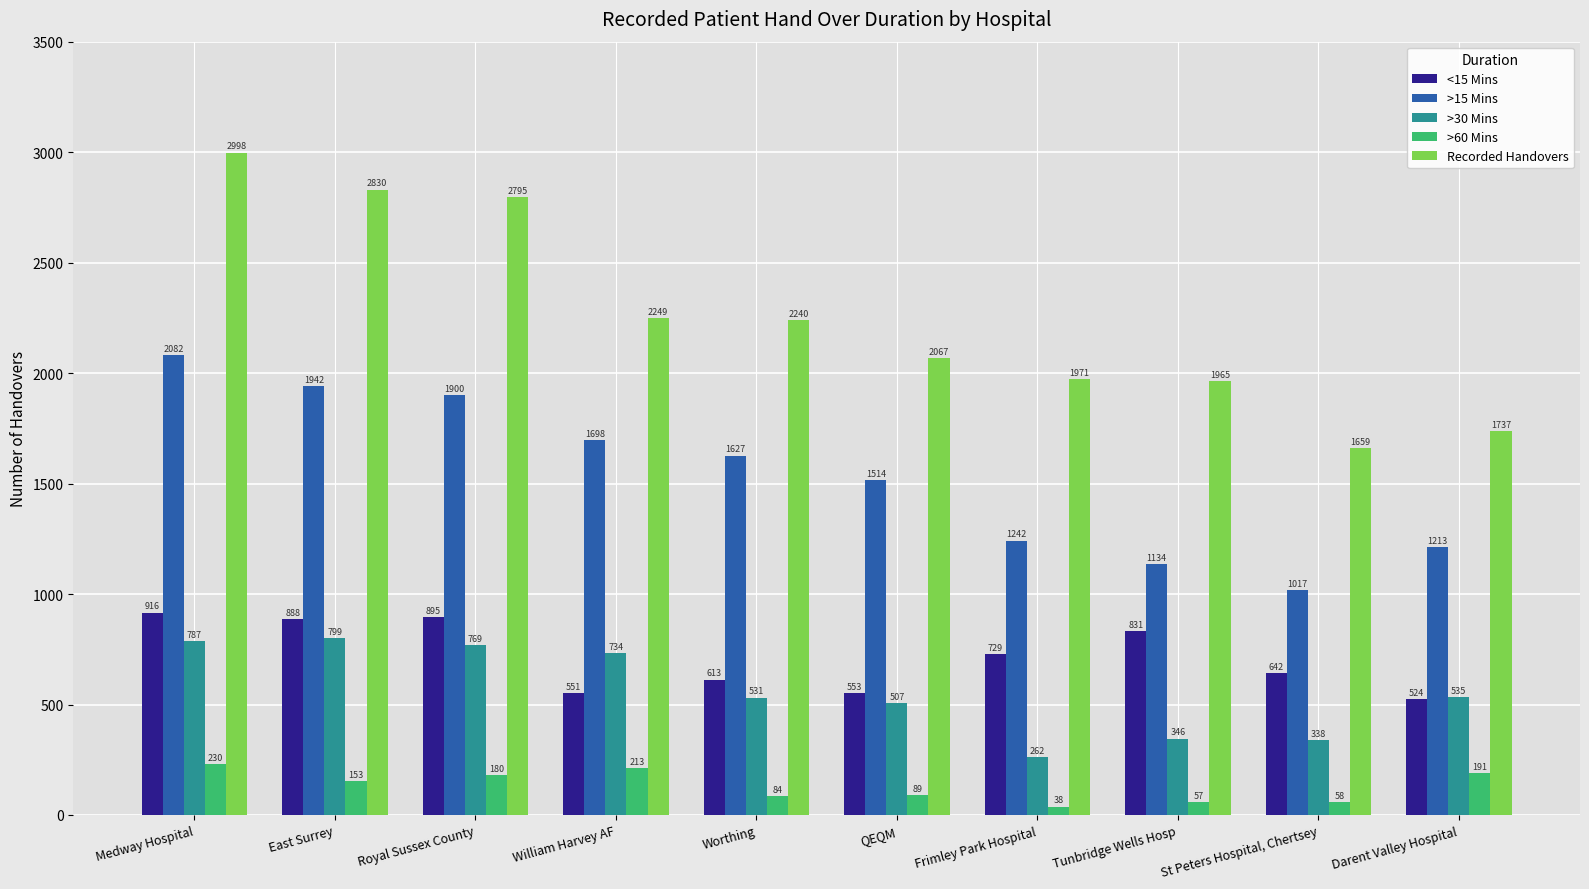

What is the difference between the maximum and minimum values in the >30 Mins series?

537